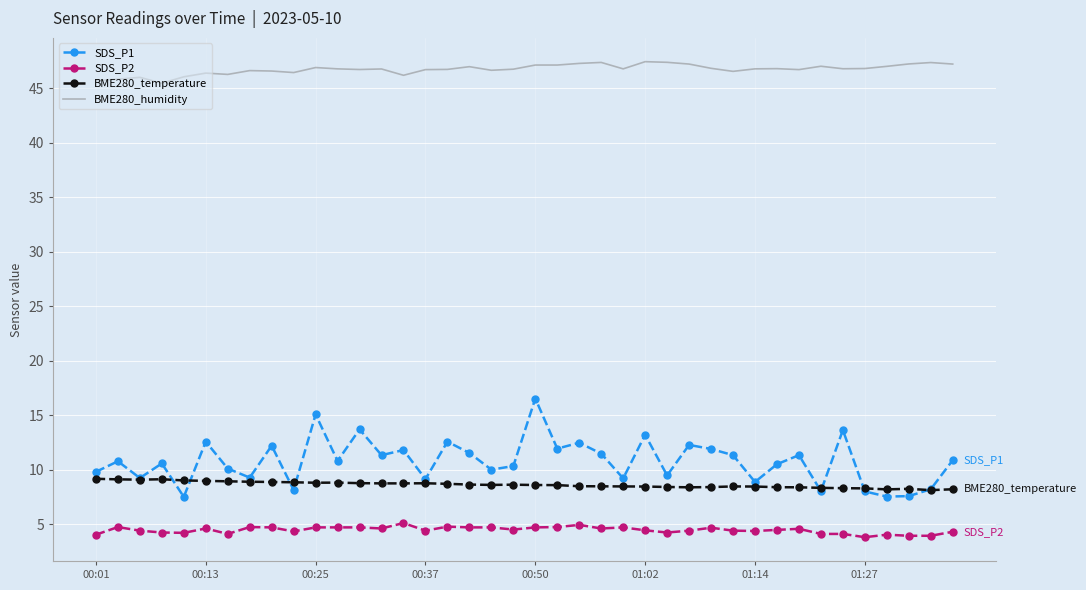

True or false: SDS_P2 and BME280_temperature intersect in this chart.

False